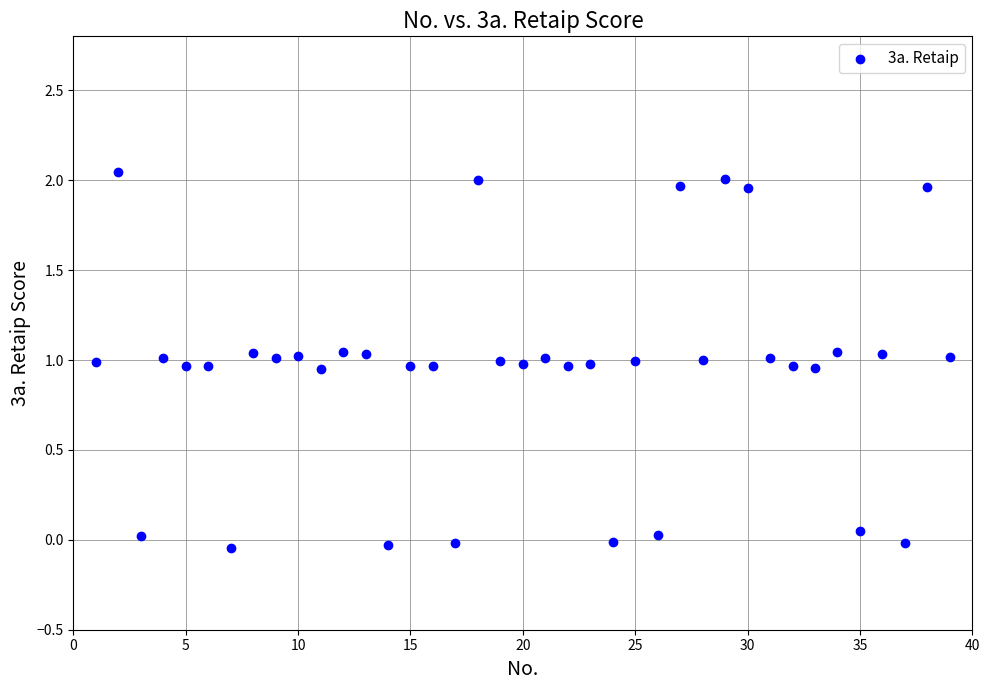

What is the range of X values (max minus min)?

38.0